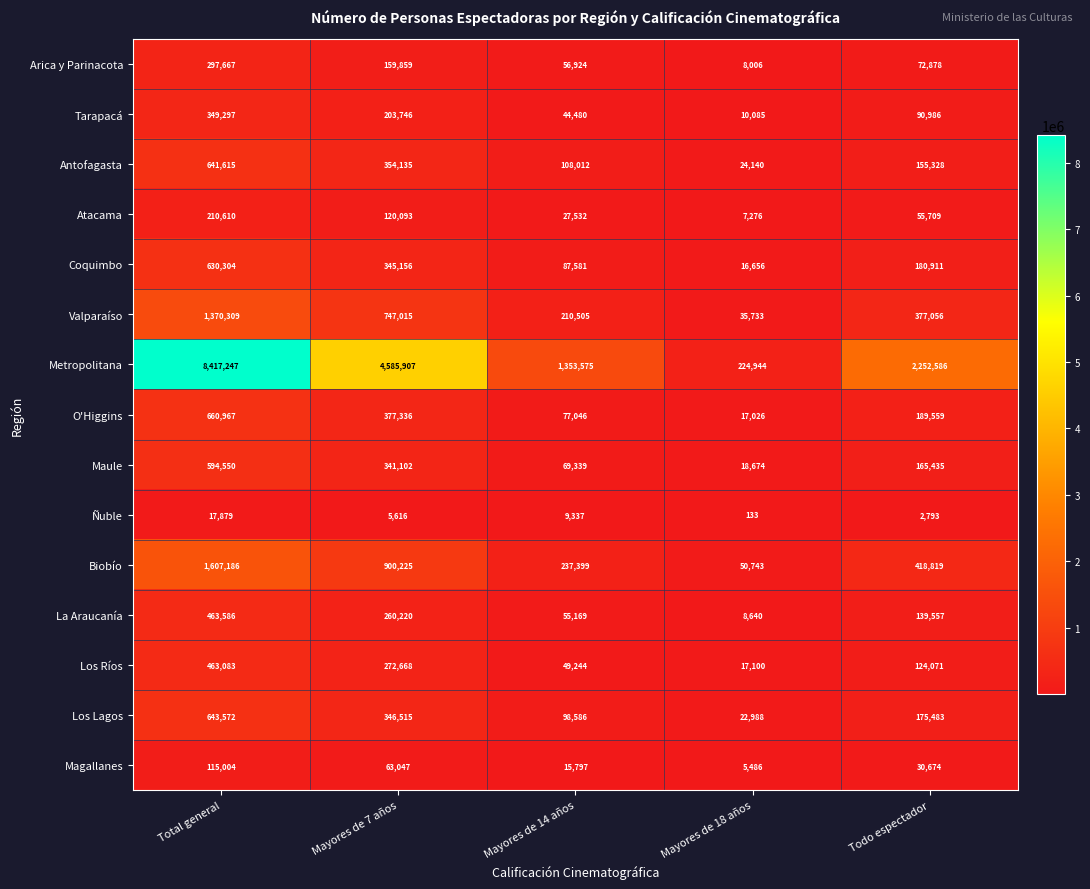

True or false: Coquimbo has a value of 345156 at Mayores de 7 años.

True